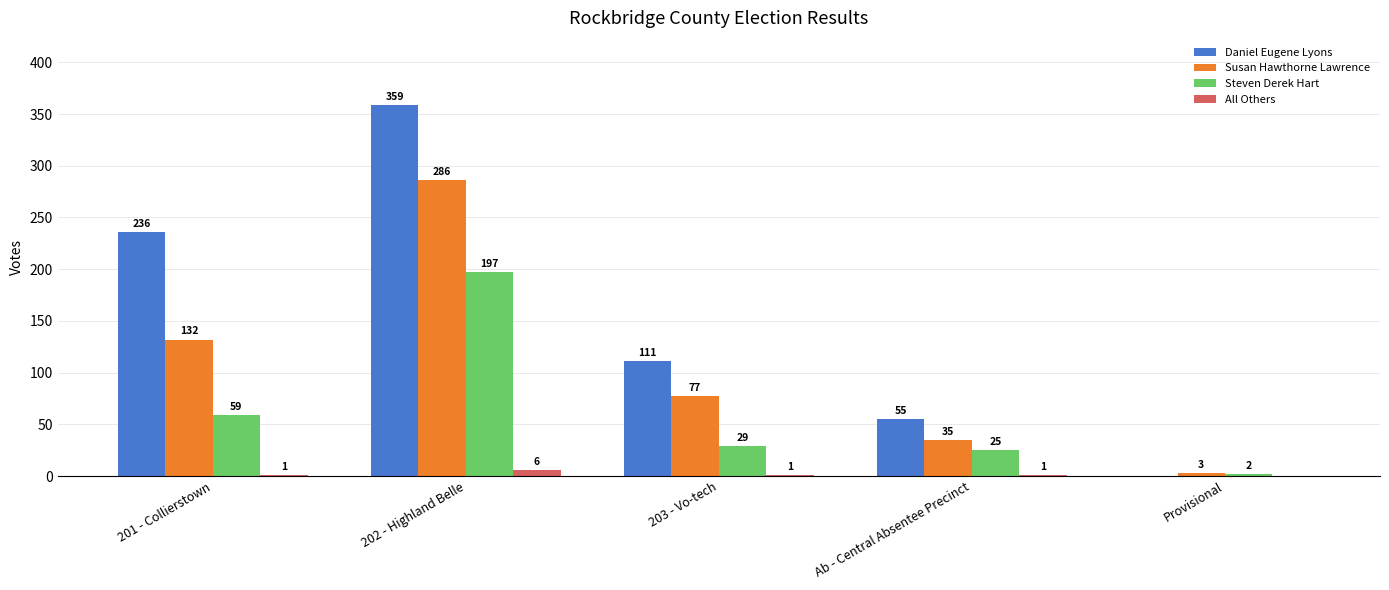

Reading left to right, what are all the values shown in this chart?

Daniel Eugene Lyons: 236	359	111	55	0
Susan Hawthorne Lawrence: 132	286	77	35	3
Steven Derek Hart: 59	197	29	25	2
All Others: 1	6	1	1	0